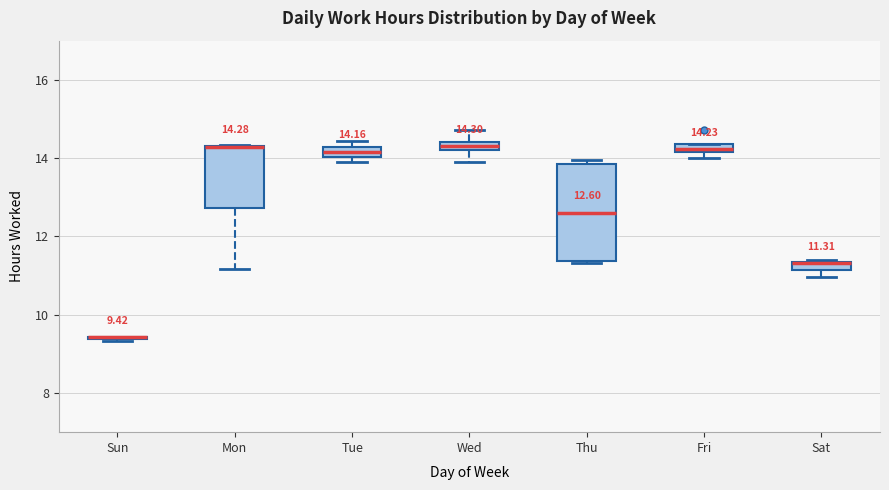

Comparing the boxes themselves (not the whiskers), which one is the tallest?

Thu